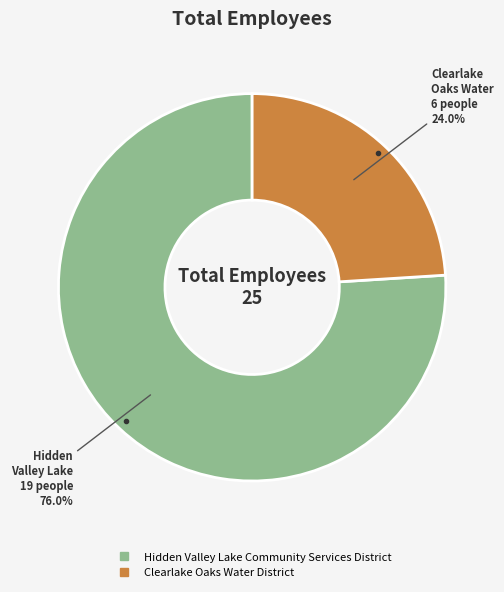

How much of the chart is everything except Hidden Valley Lake Community Services District?

24.0%